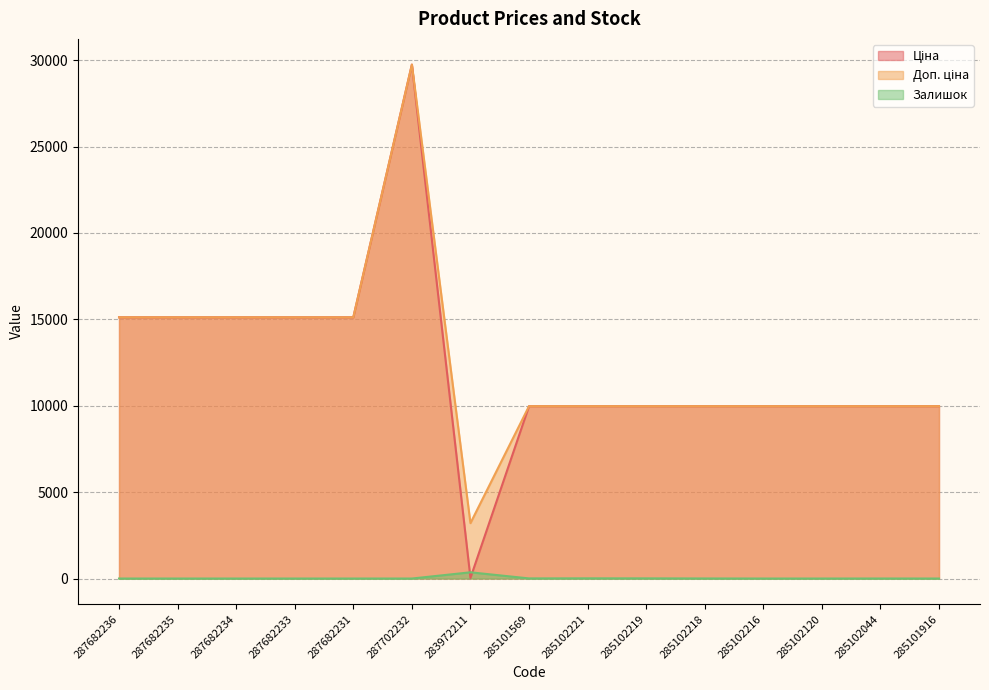

What is the average value of the Ціна series?

12345.3